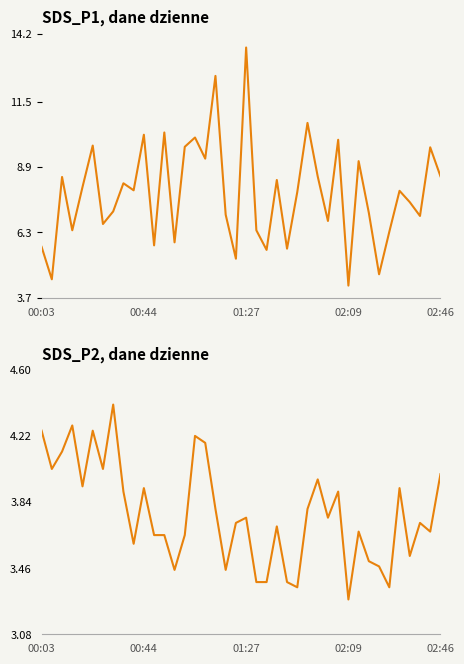

Reading left to right, what are all the values shown in this chart?

SDS_P1: 5.7	4.4	8.5	6.4	8.1	9.8	6.6	7.1	8.2	8.0	10.2	5.8	10.3	5.9	9.7	10.1	9.2	12.5	7.0	5.2	13.7	6.4	5.6	8.4	5.7	7.9	10.7	8.5	6.8	10.0	4.2	9.1	7.1	4.6	6.3	8.0	7.5	7.0	9.7	8.5
SDS_P2: 4.2	4.0	4.1	4.3	3.9	4.2	4.0	4.4	3.9	3.6	3.9	3.6	3.6	3.5	3.6	4.2	4.2	3.8	3.5	3.7	3.8	3.4	3.4	3.7	3.4	3.4	3.8	4.0	3.8	3.9	3.3	3.7	3.5	3.5	3.4	3.9	3.5	3.7	3.7	4.0